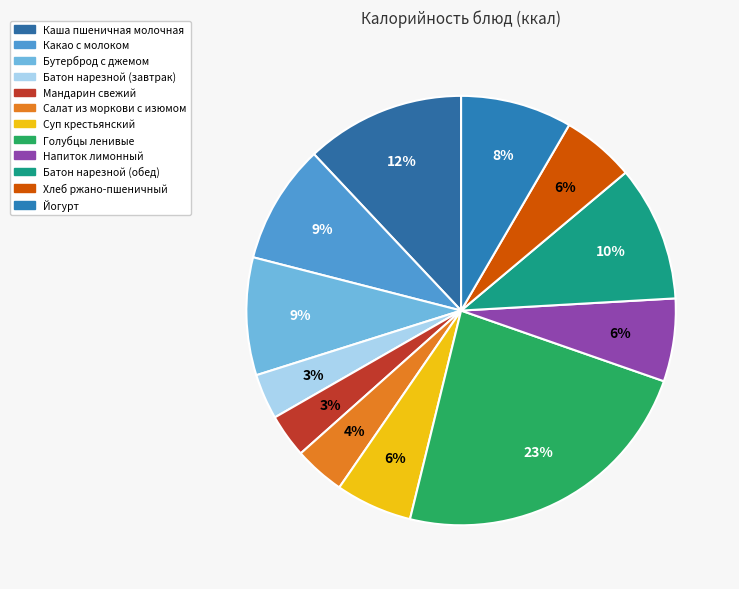

How many segments does this pie chart have?

12